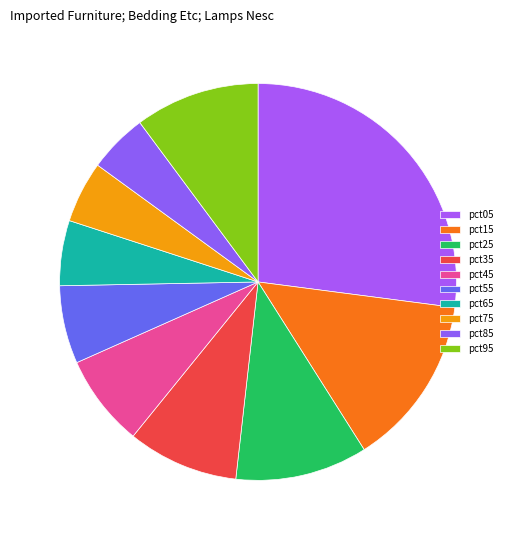

Is it true that pct75 is 5% of the pie?

True